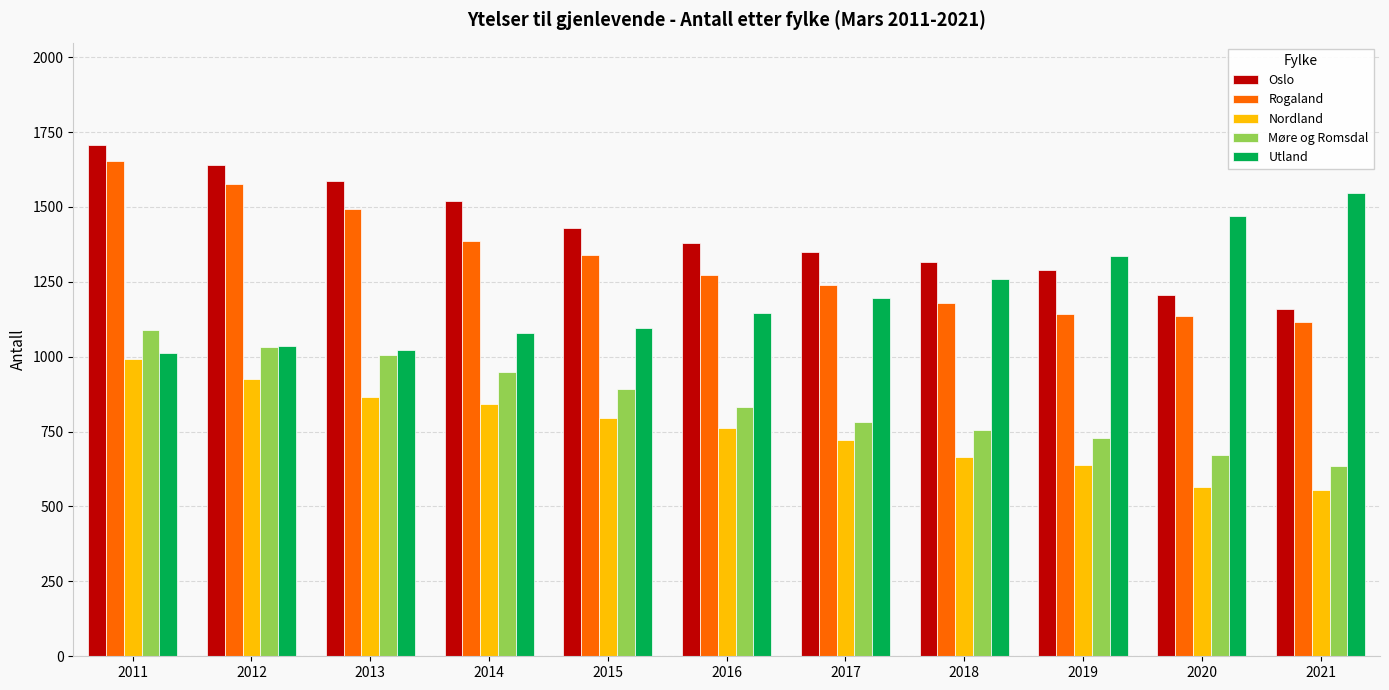

At how many categories does at least one series exceed 768?

11